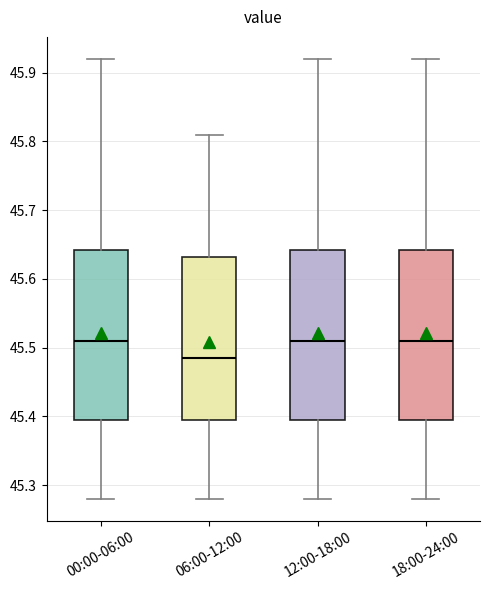

Reading left to right, transcribe this box plot: for each box, give where its median line is, the range the box spans, and where its two whiskers end, as read against the y-axis. The values are not printed on the chart, so give them approximately, as read against the axis.

00:00-06:00: median 45.51, box 45.40 to 45.64, whiskers 45.28 to 45.92
06:00-12:00: median 45.49, box 45.40 to 45.63, whiskers 45.28 to 45.81
12:00-18:00: median 45.51, box 45.40 to 45.64, whiskers 45.28 to 45.92
18:00-24:00: median 45.51, box 45.40 to 45.64, whiskers 45.28 to 45.92